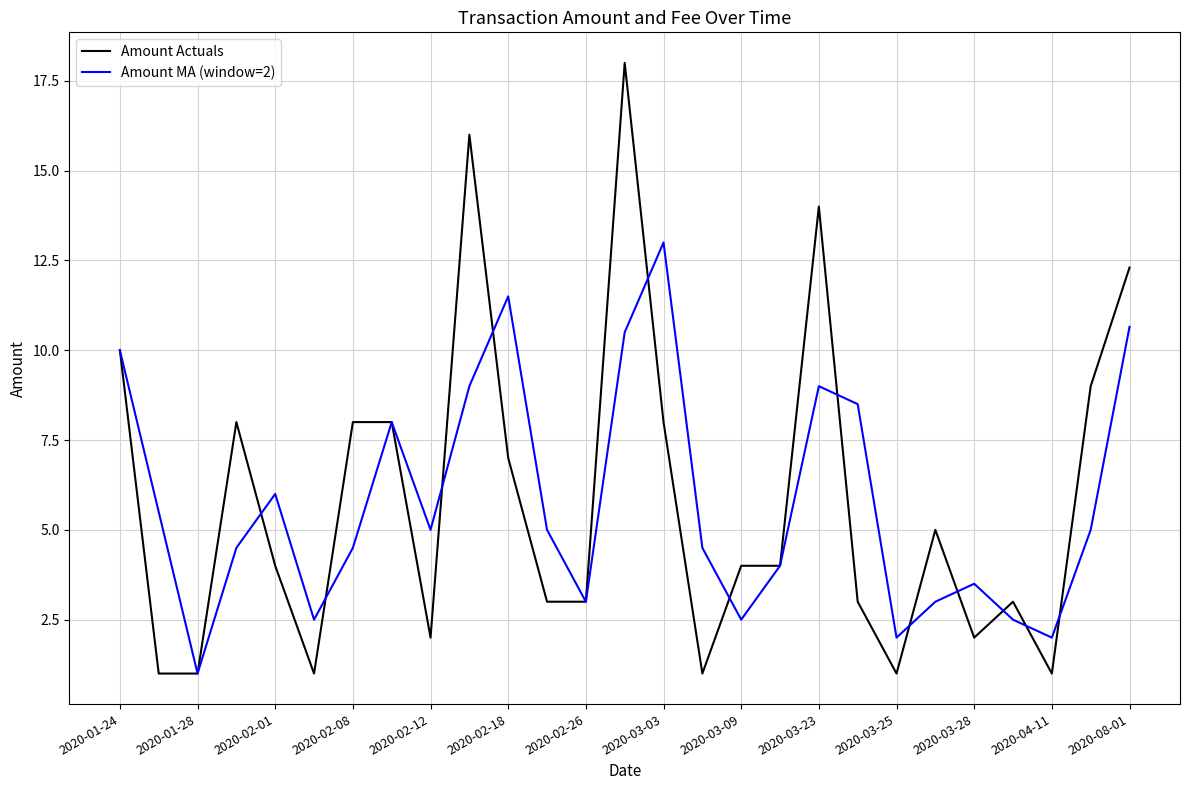

Rank the series by their maximum value, from highest to lowest.

Amount Actuals, Amount MA (window=2)